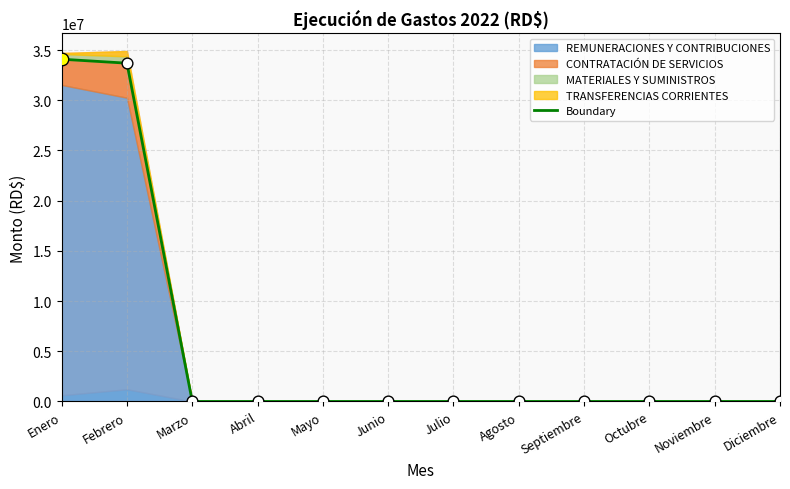

Between Agosto and Septiembre, which is larger?

Agosto